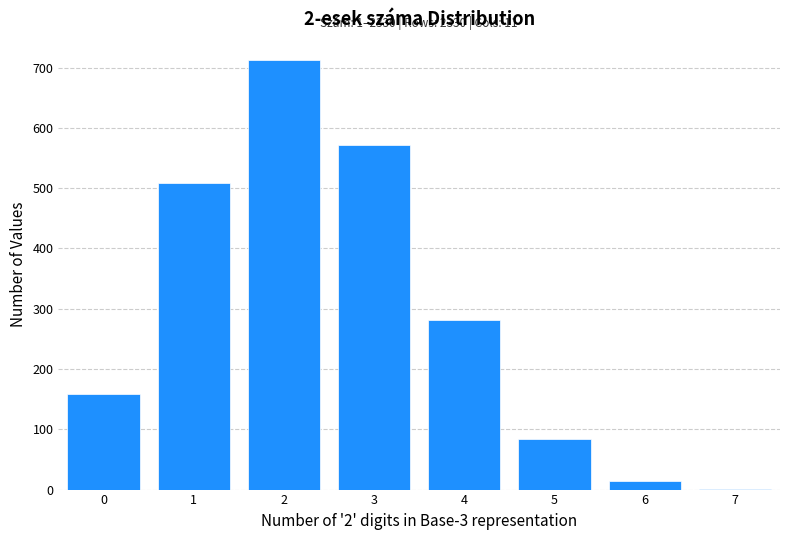

Reading right to left, transcribe all the data shown in this chart.

7=1	6=14	5=84	4=281	3=571	2=712	1=508	0=159